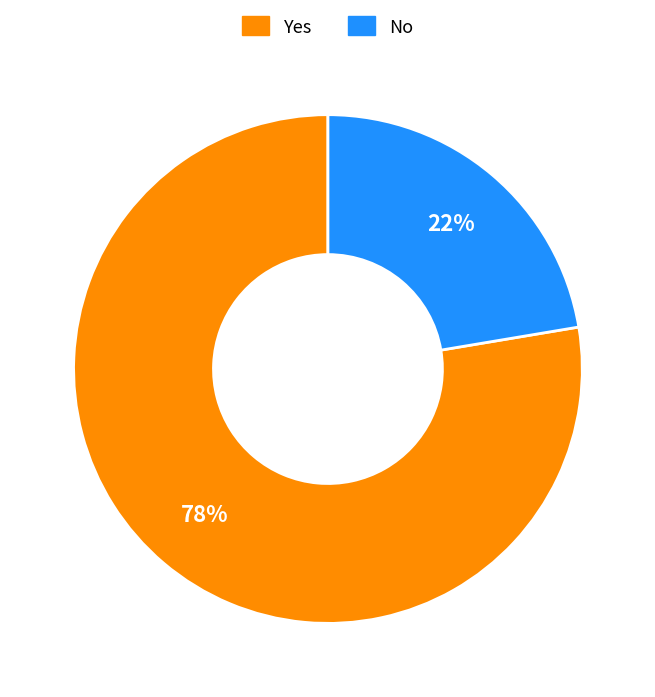

What is the smallest slice in the pie chart?

No